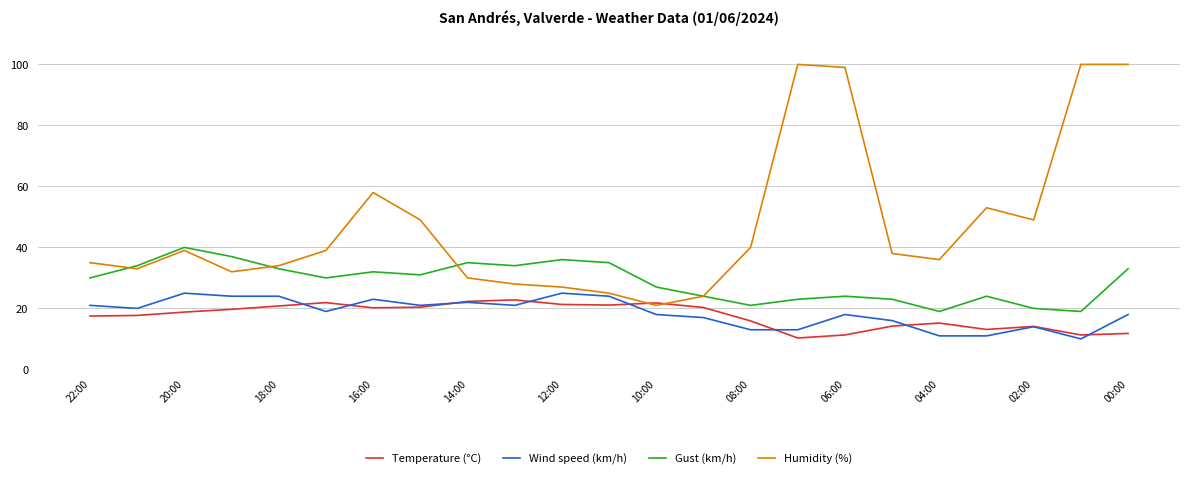

List the series in order of their peak value, lowest first.

Temperature (°C), Wind speed (km/h), Gust (km/h), Humidity (%)